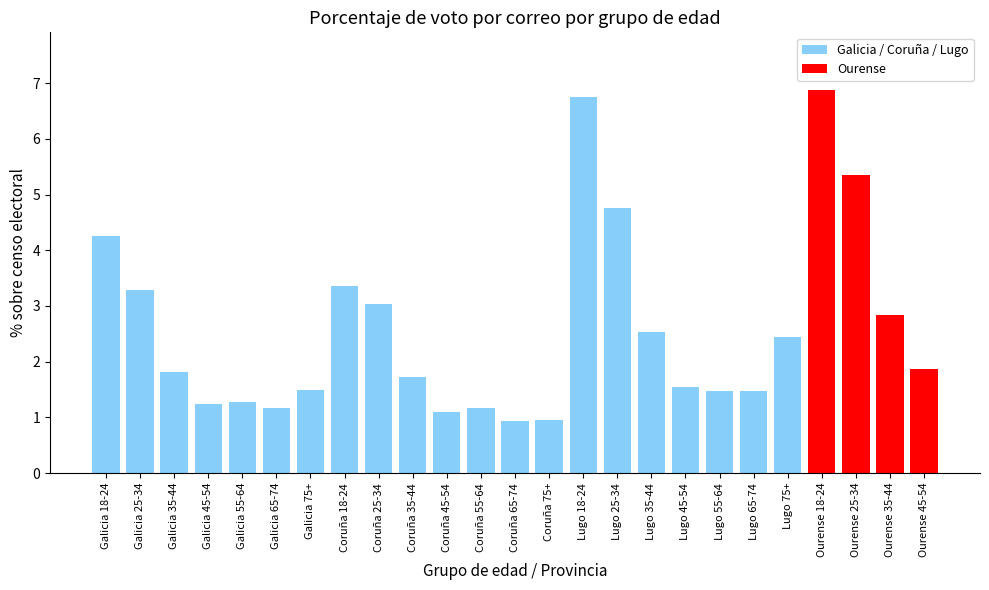

Between Lugo 65-74 and Ourense 35-44, which is larger?

Ourense 35-44